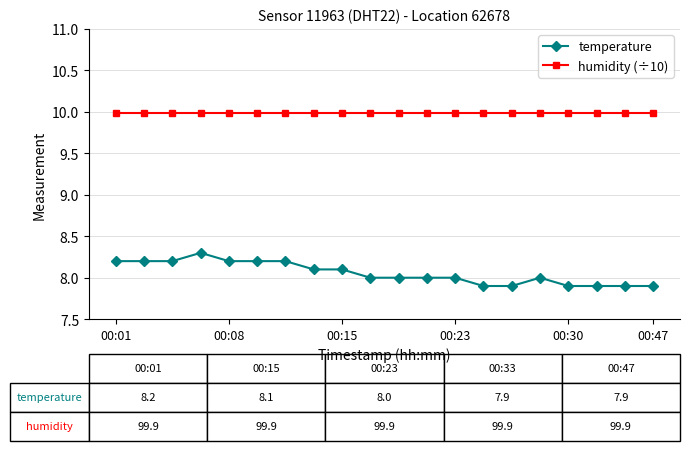

Which series has the widest spread of values?

temperature